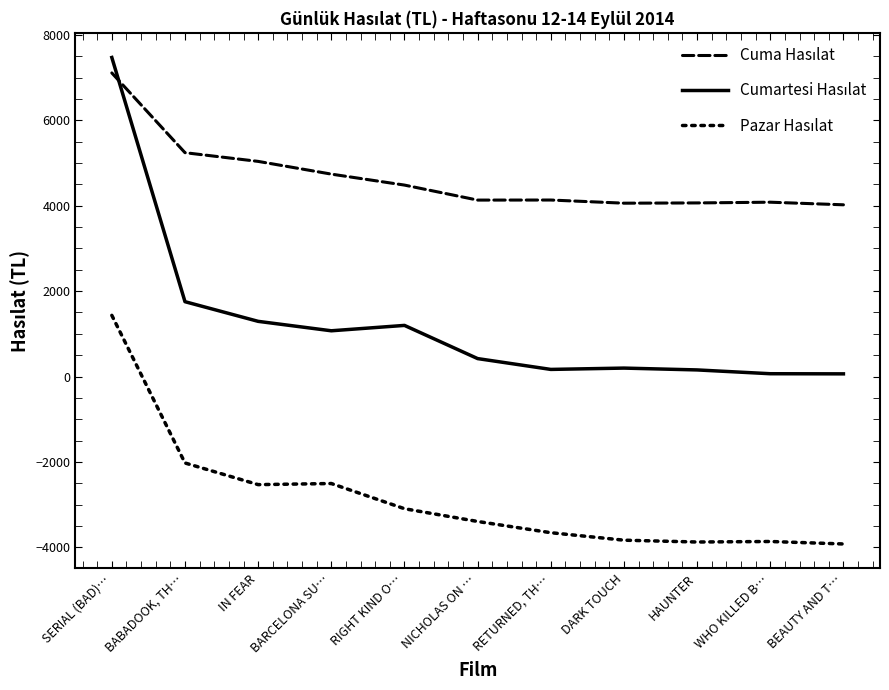

At which category is the sum across all series the highest?

SERIAL (BAD)…